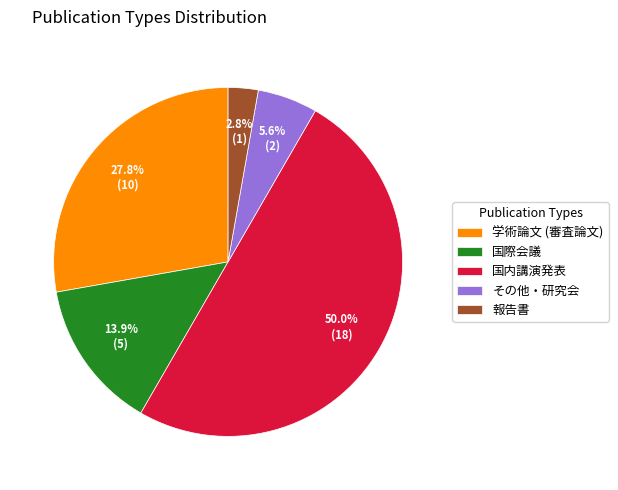

Which has a higher value, 国内講演発表 or その他・研究会?

国内講演発表